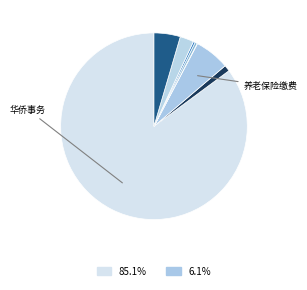

Count the number of slices in the pie.

8